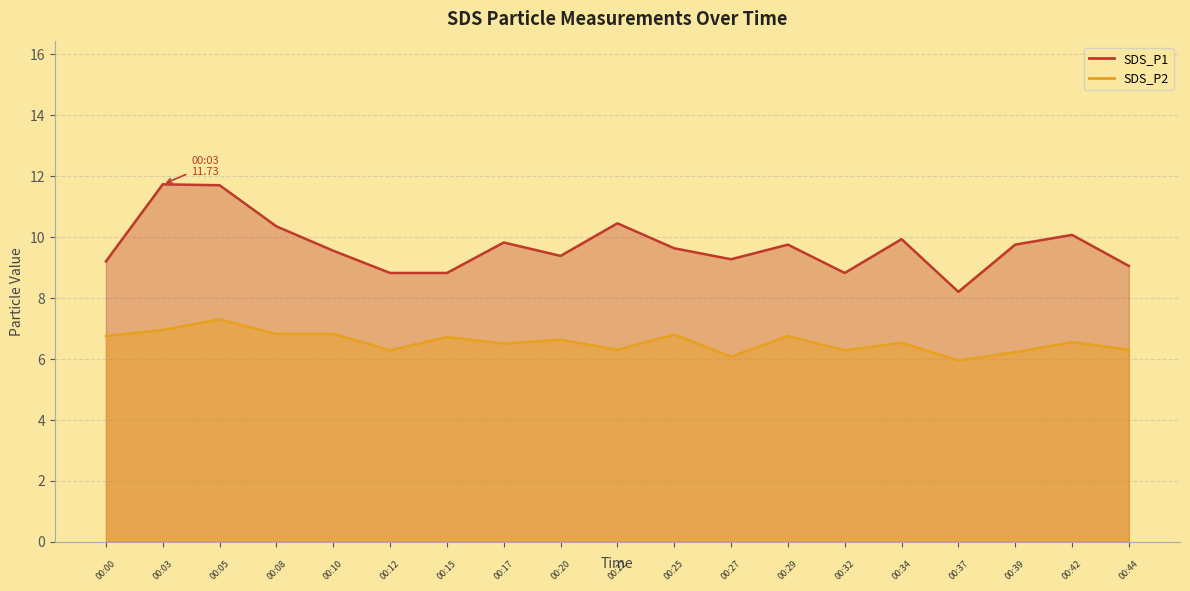

How many distinct data groups are displayed?

2